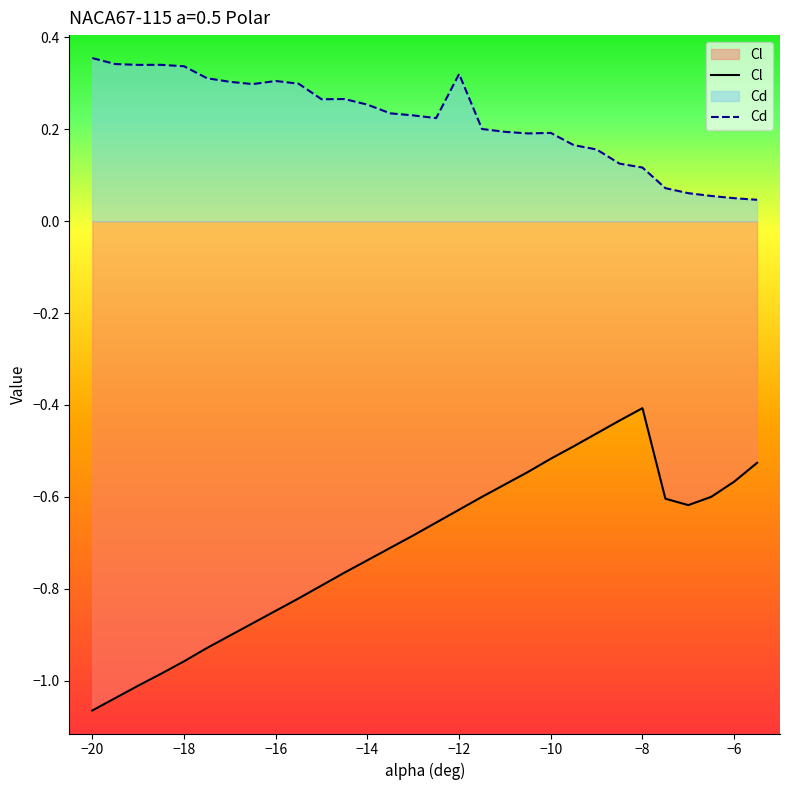

How many series are shown in this chart?

2